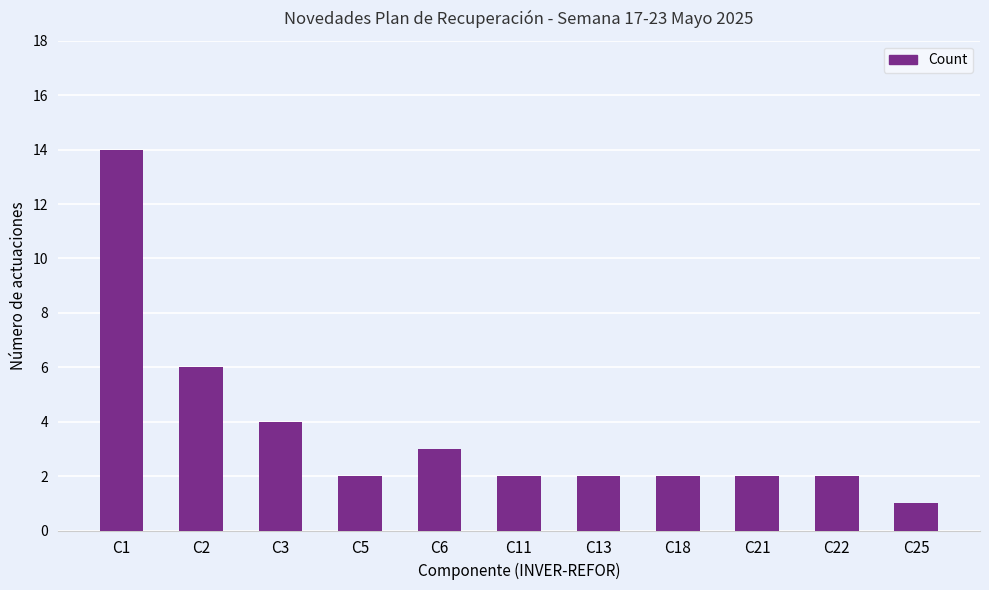

At which label is the value closest to 7?

C2